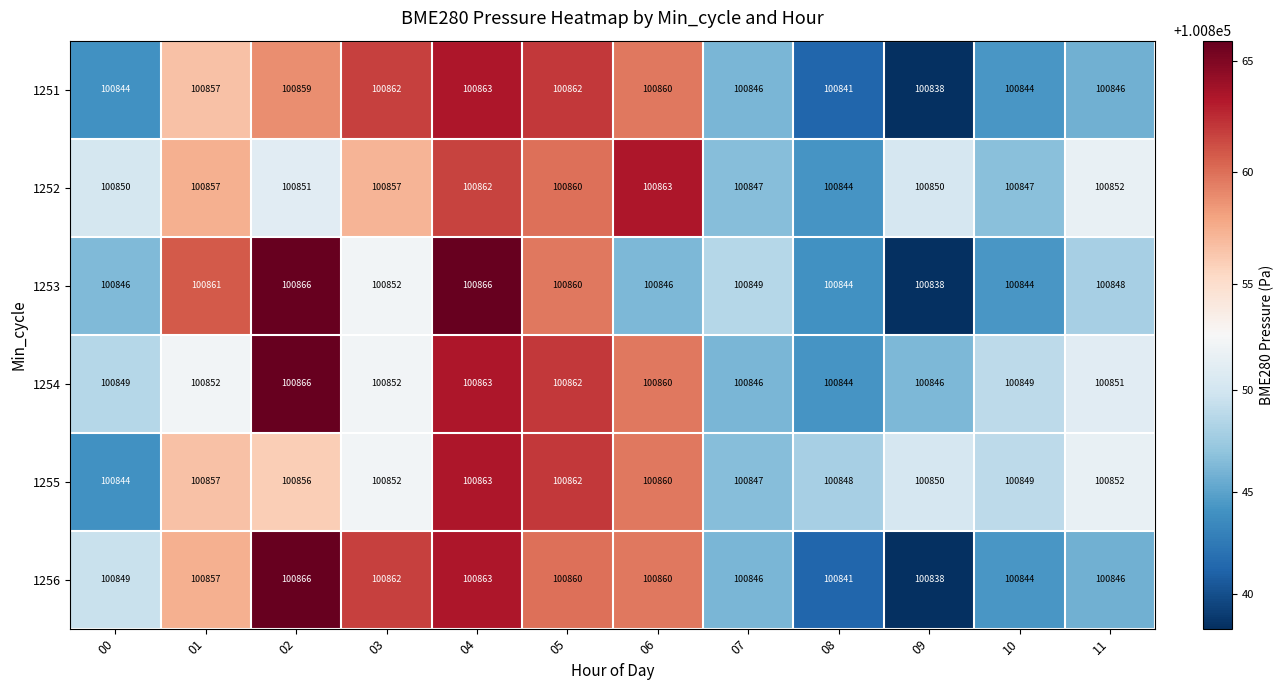

Is the value of 1251 at 08 greater than the value of 1256 at 06?

No